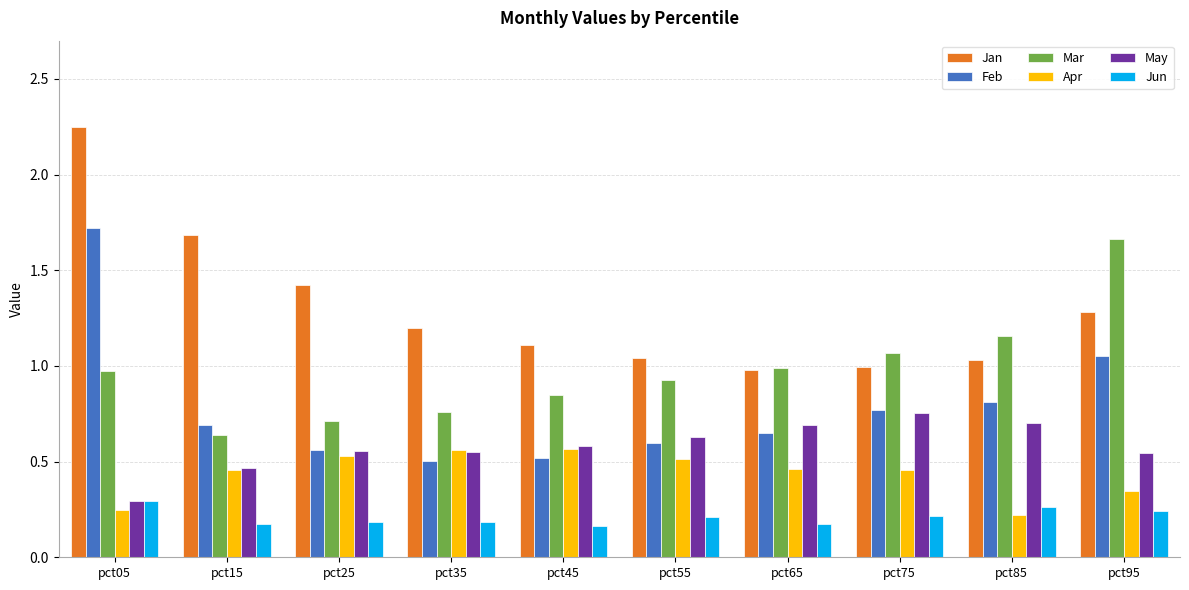

The value of Jun at pct05 is 0.3. True or false?

True